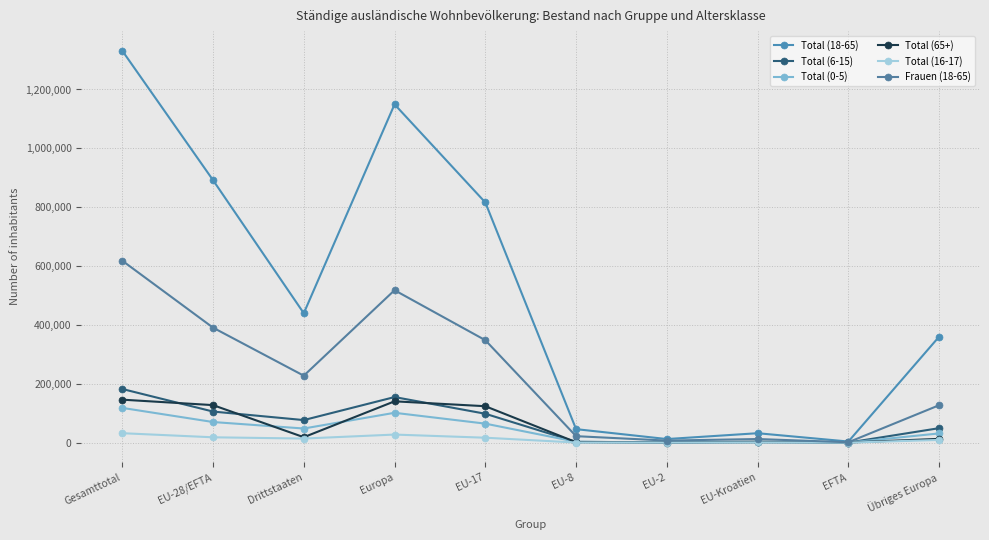

Which has a higher value, Europa or EFTA?

Europa